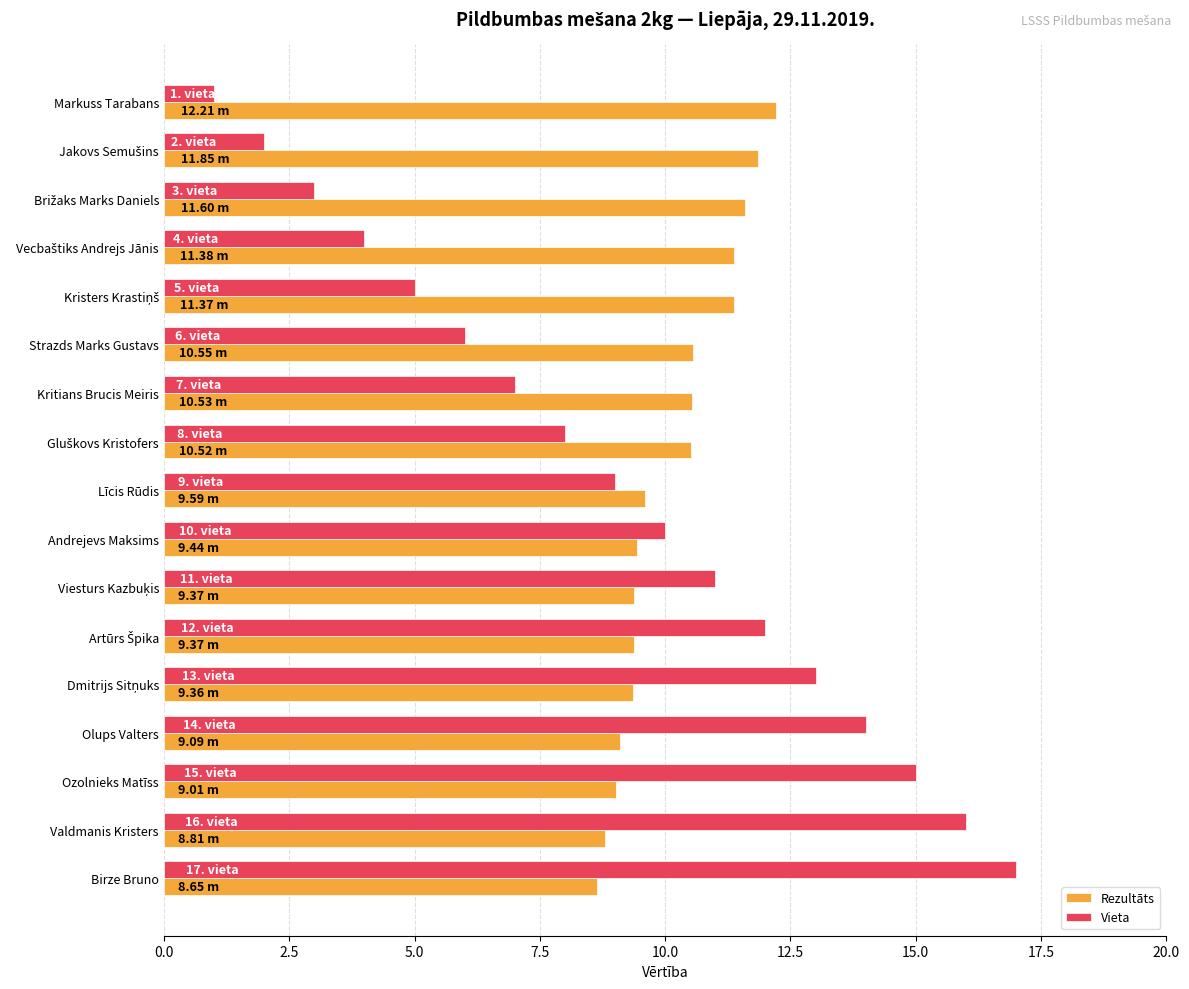

List the series in order of their overall mean, highest first.

Rezultāts, Vieta